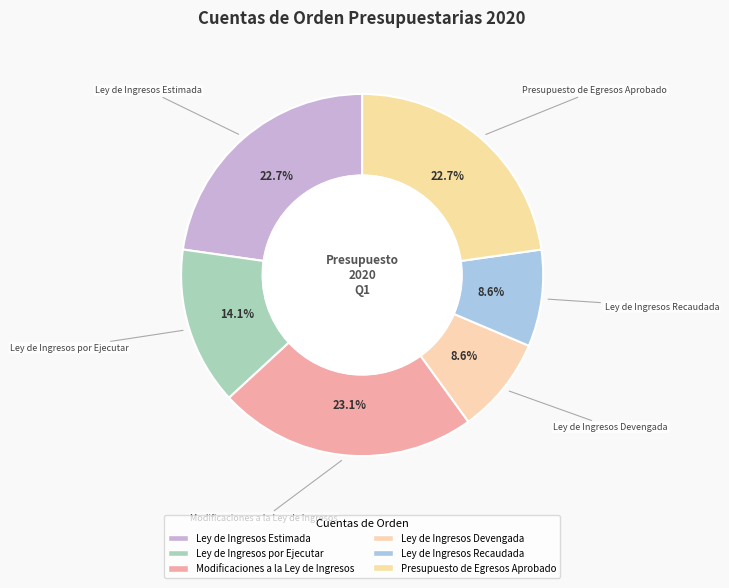

True or false: Ley de Ingresos Estimada accounts for 23% of the total.

True